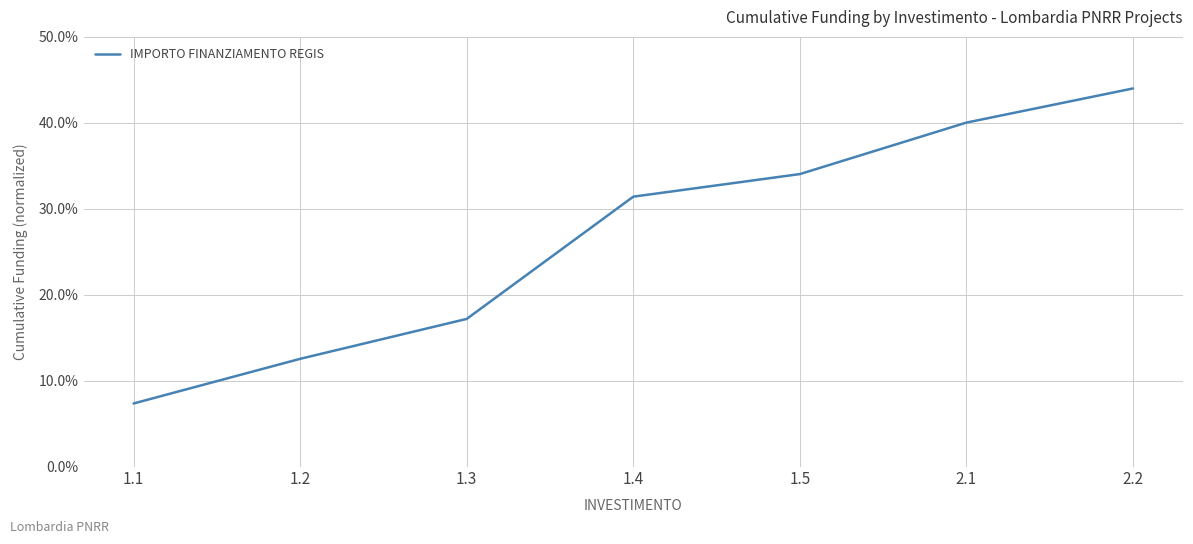

Does the chart have visible grid lines?

Yes